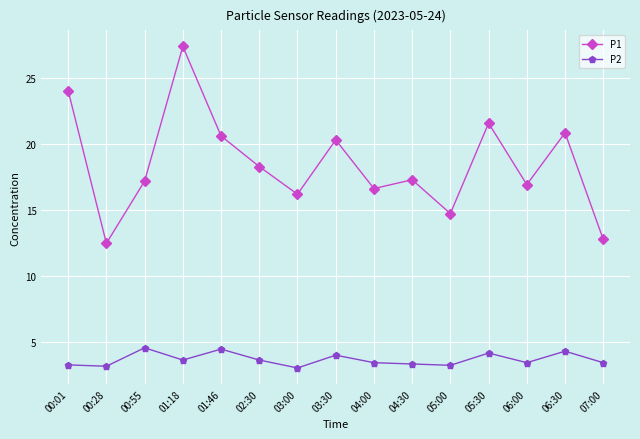

What are all the series names shown in the legend?

P1, P2